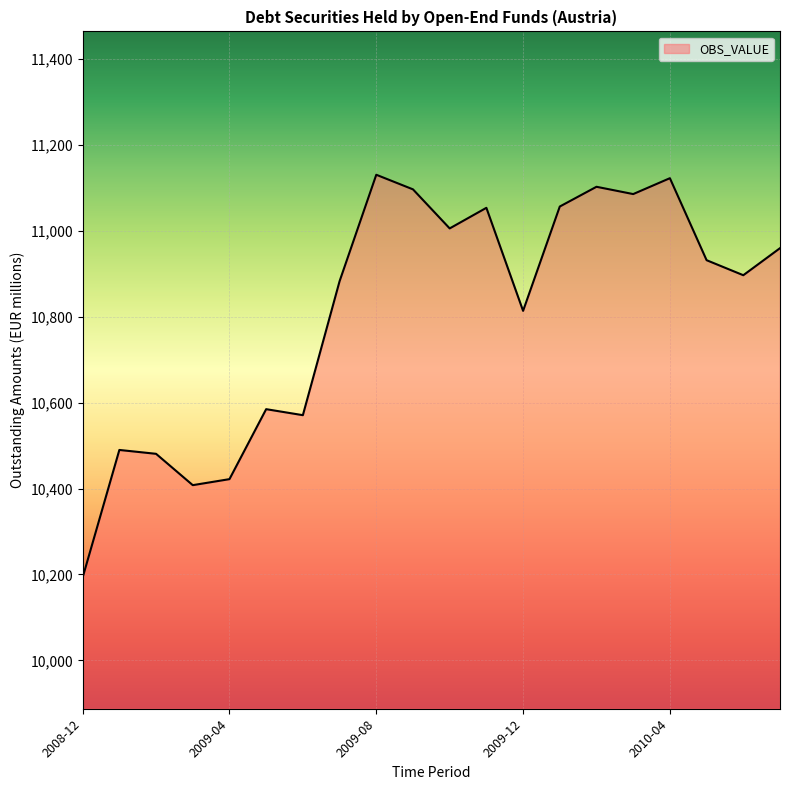

Does the chart have visible grid lines?

Yes